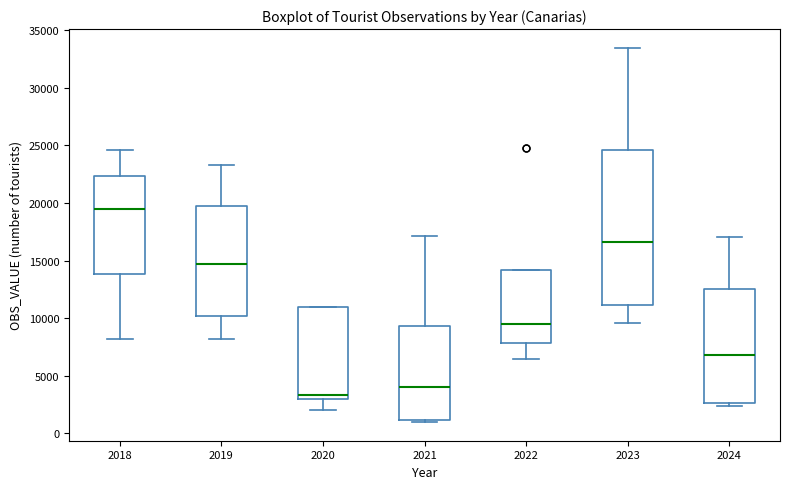

Which box's median line is the lowest?

2020